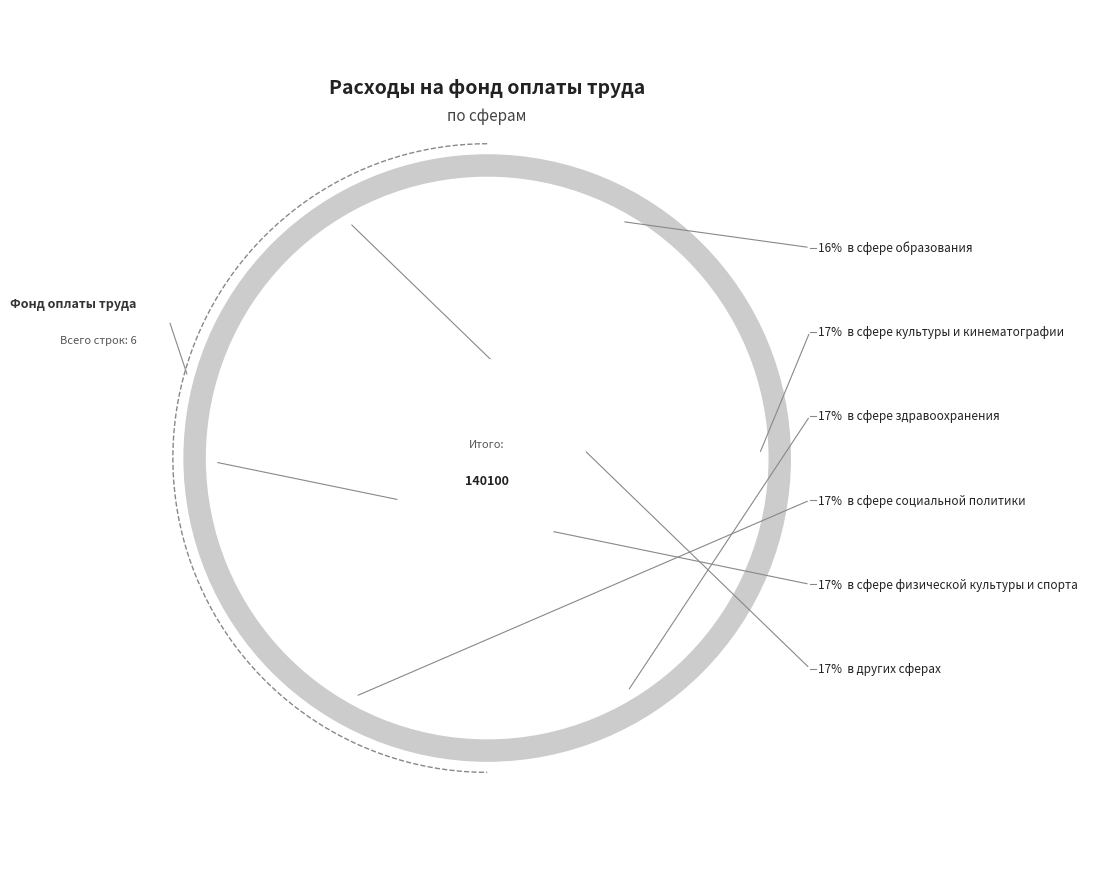

How many slices are in this pie chart?

6